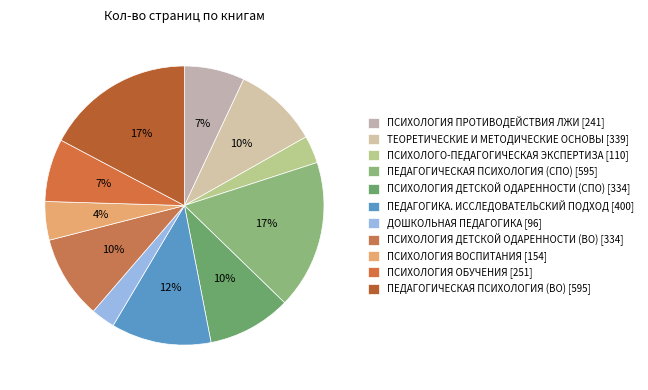

To the nearest percent, what portion does ДОШКОЛЬНАЯ ПЕДАГОГИКА represent?

3%